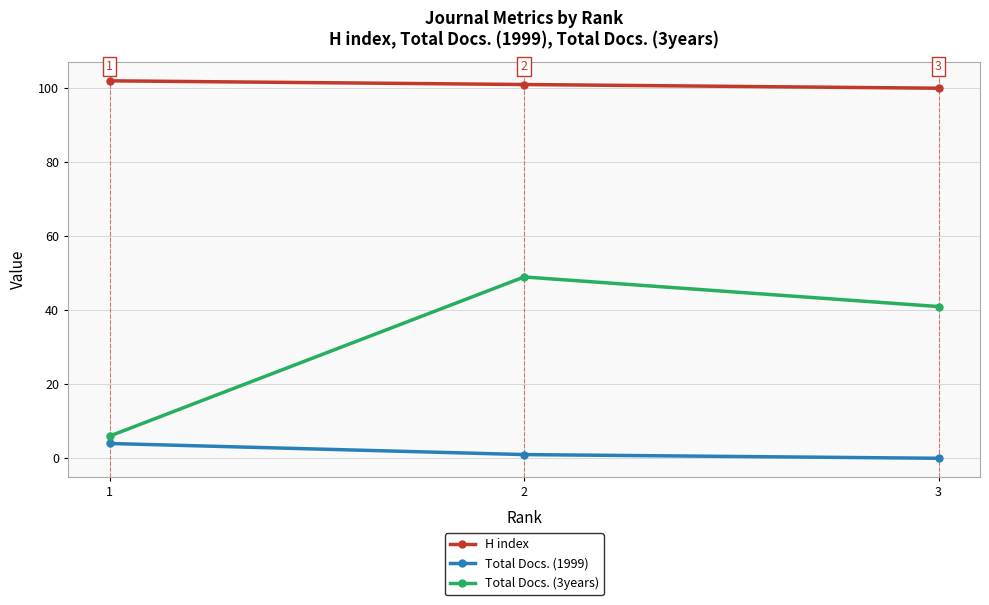

What is the sum of all Total Docs. (1999) values?

5